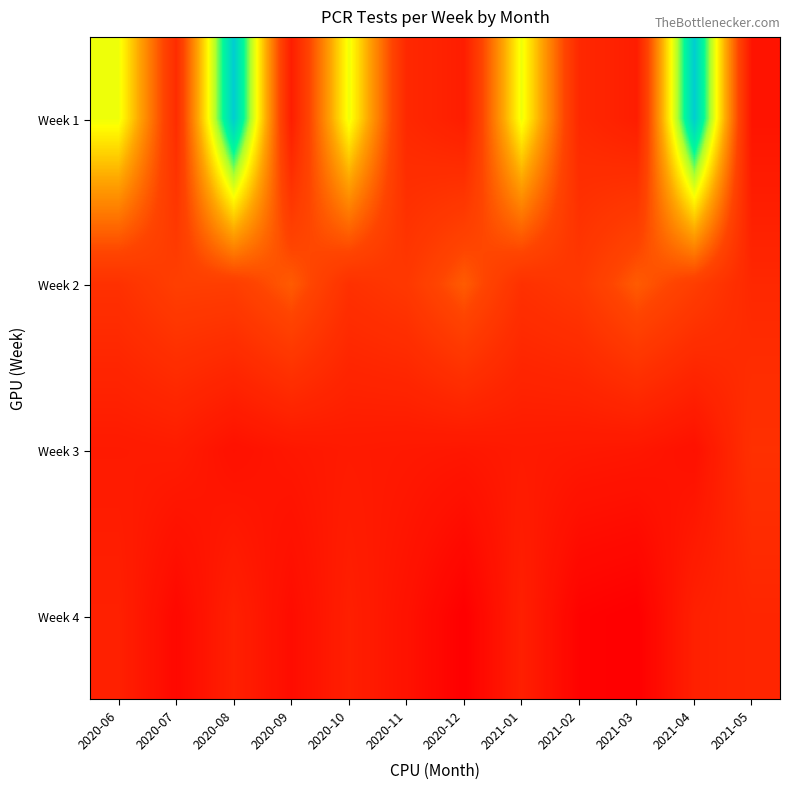

Between 2020-08 and 2020-10, which is larger?

2020-08